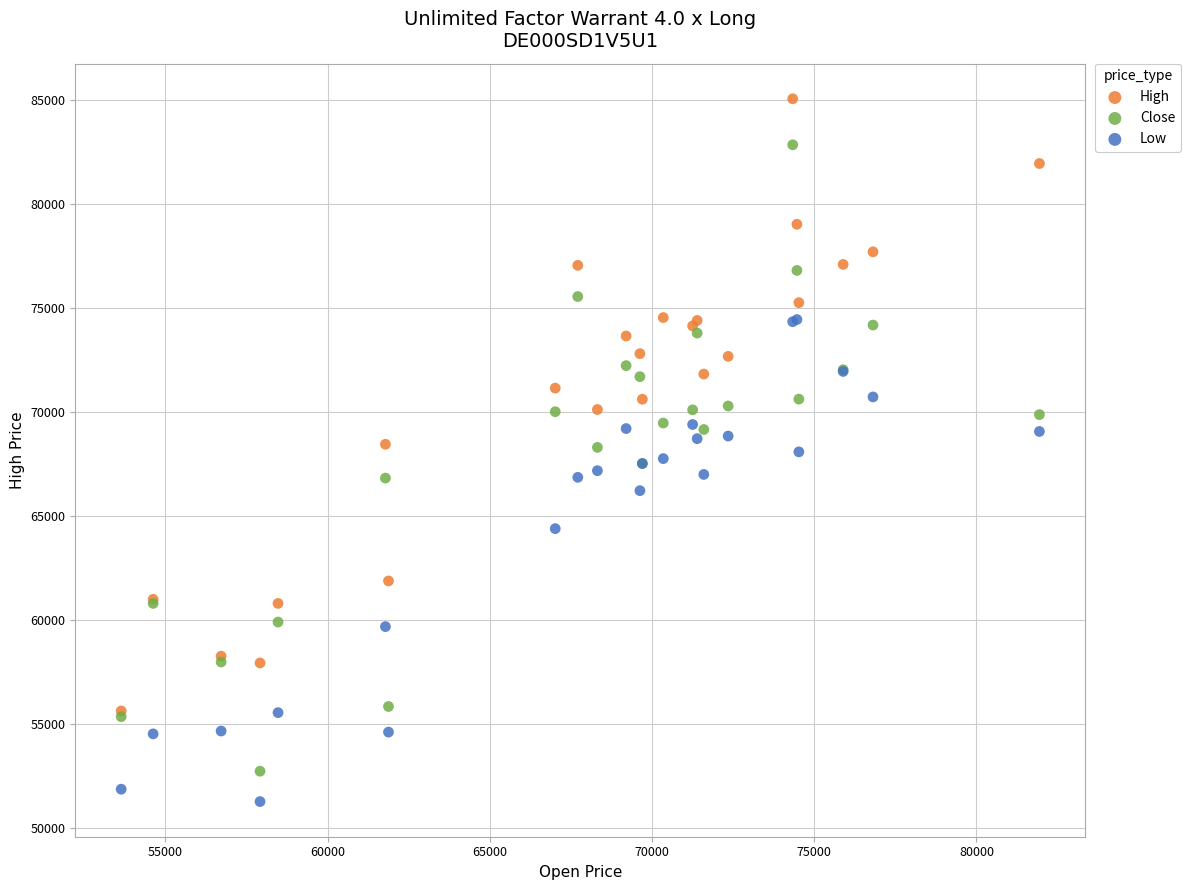

What are all the series names shown in the legend?

High, Close, Low